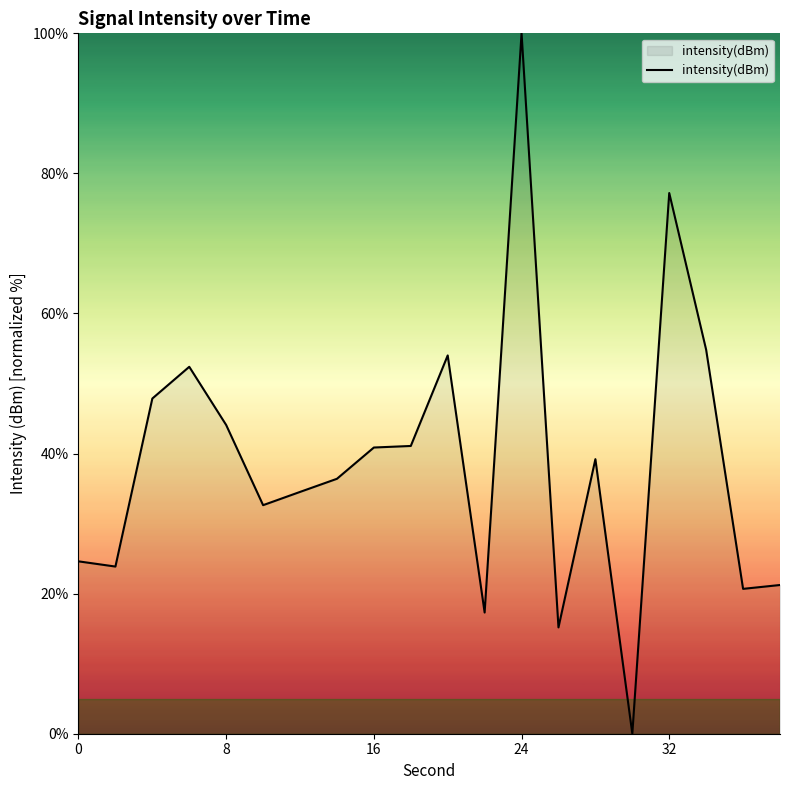

Count the number of categories in the chart.

20